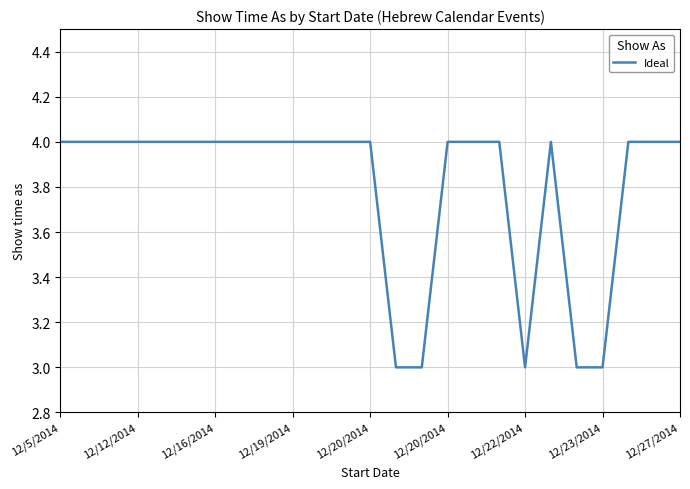

What is the maximum value shown in the chart?

4